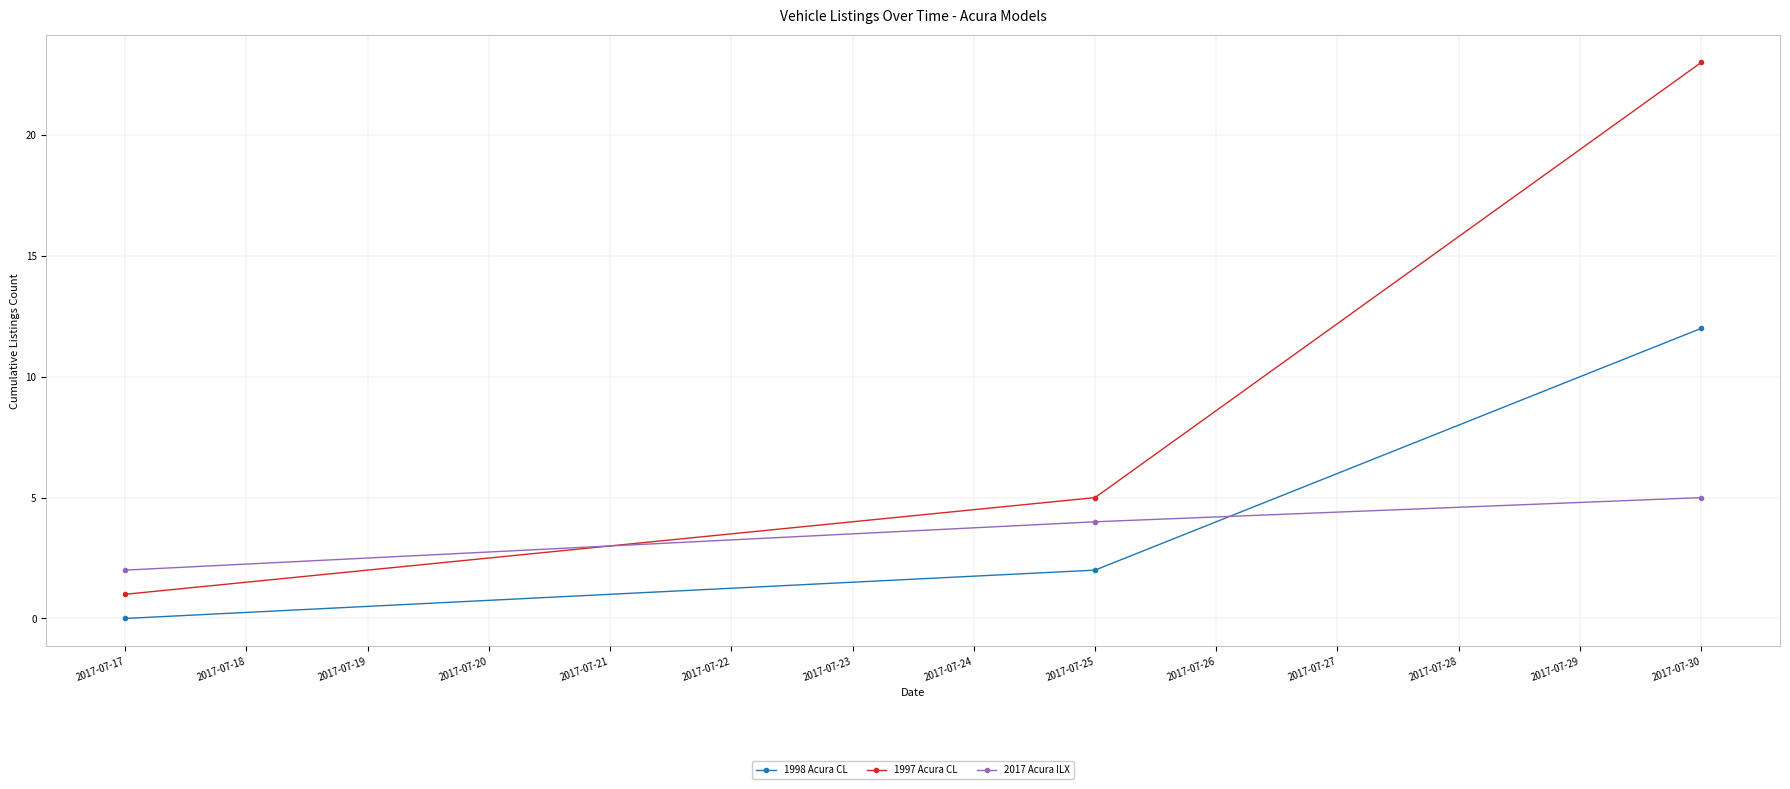

Rank the categories by 1998 Acura CL value from lowest to highest.

2017-07-17, 2017-07-25, 2017-07-30